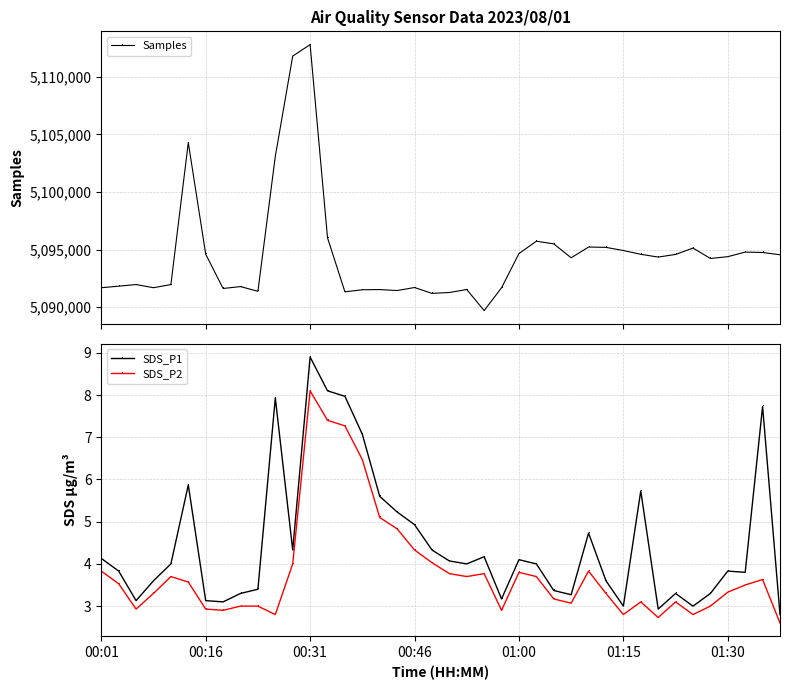

The Samples series shows 2148380.0 at 39. True or false?

False